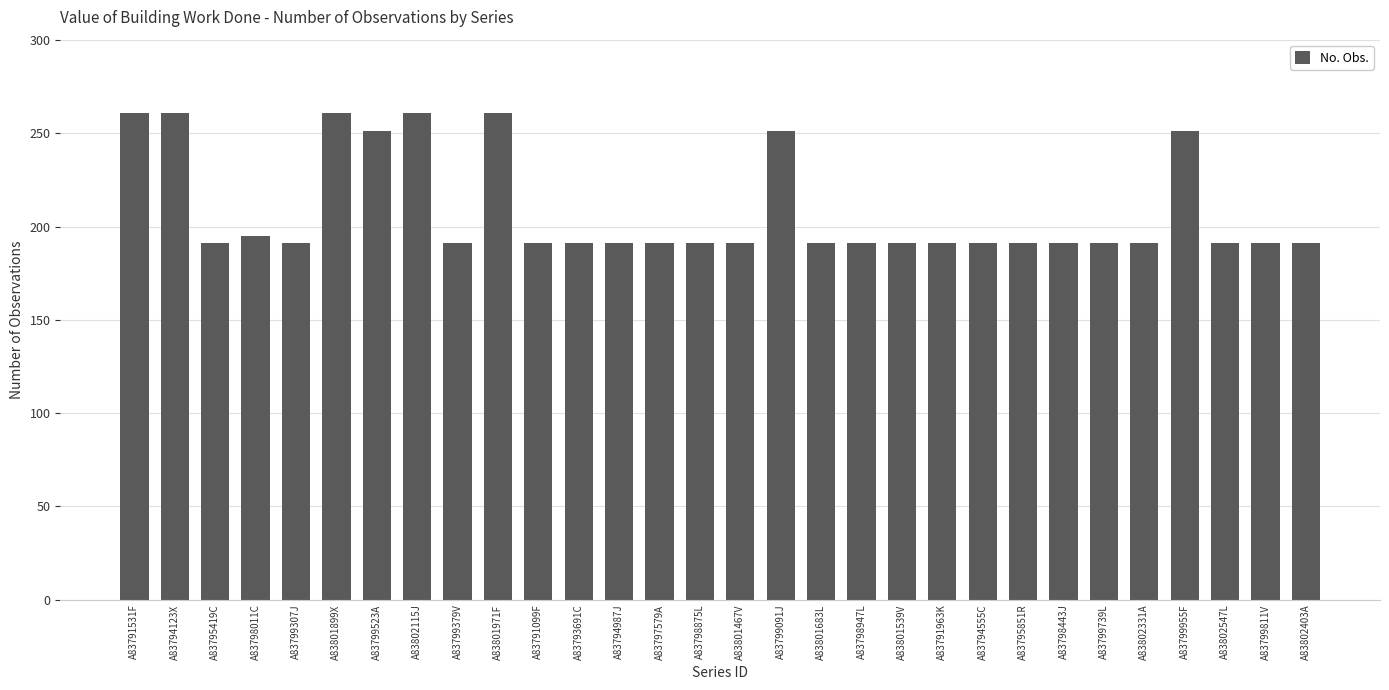

How many bars are there in total?

30